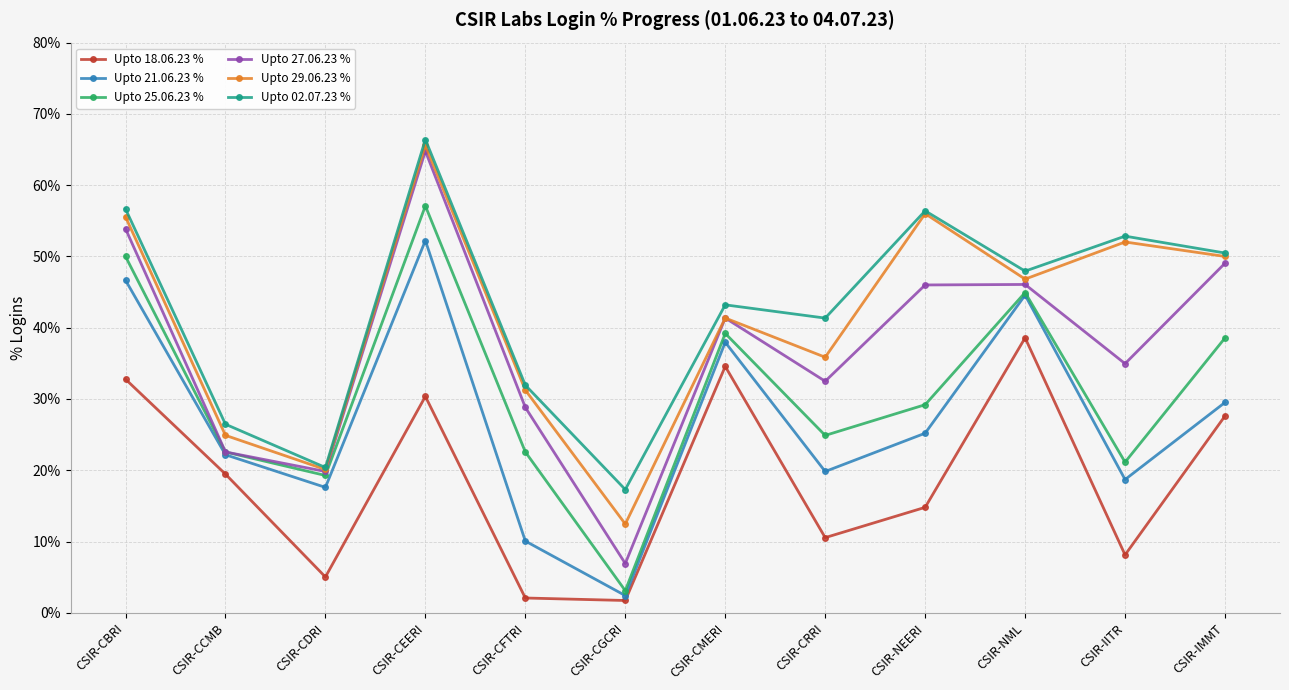

Where is the first local minimum for Upto 18.06.23 %?

CSIR-CDRI